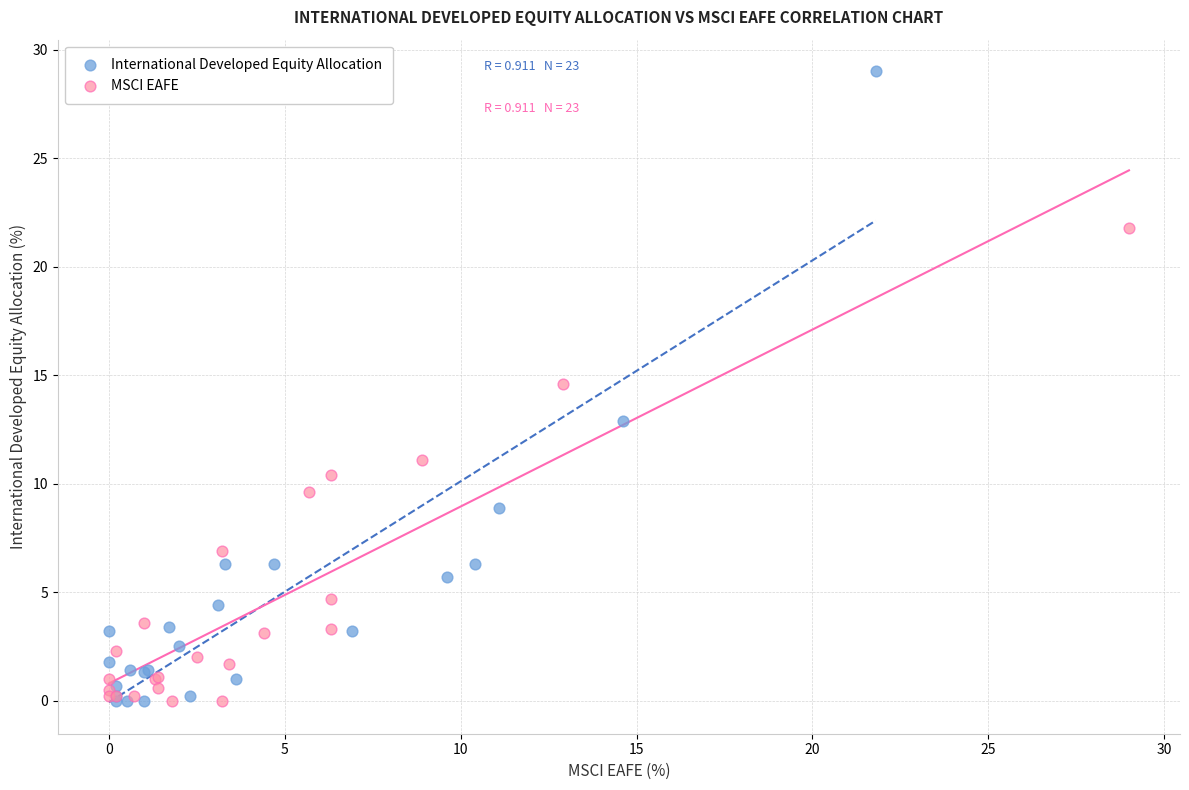

Which series contains the highest Y value?

International Developed Equity Allocation